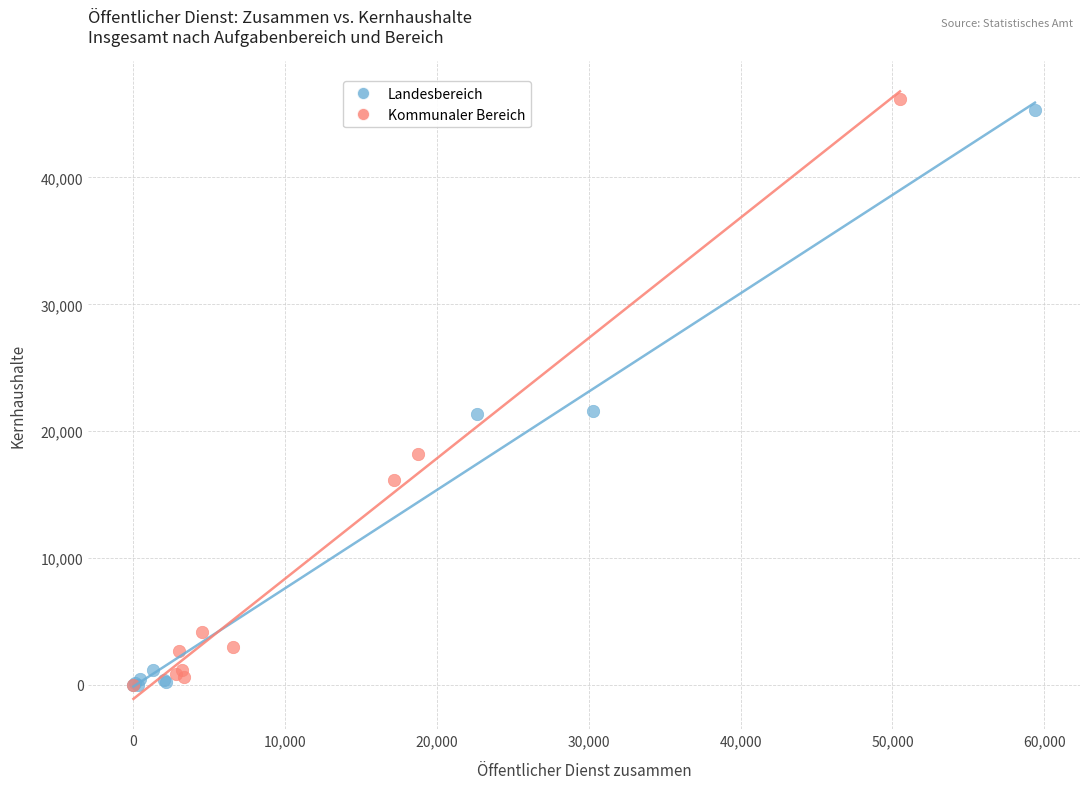

Which series has the largest Y range (max minus min)?

Kommunaler Bereich